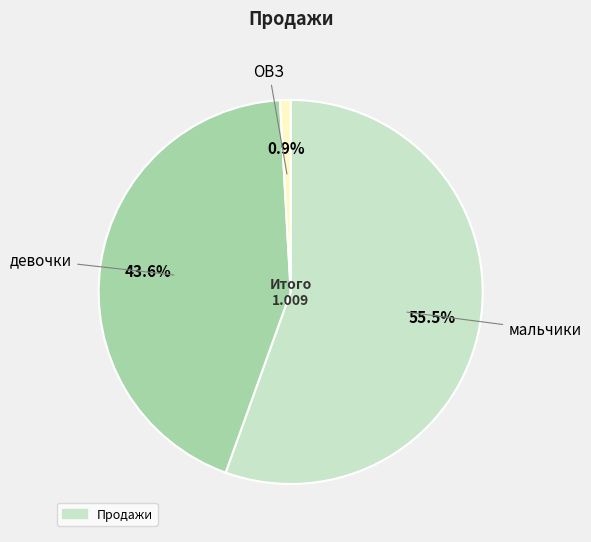

Count the number of slices in the pie.

3